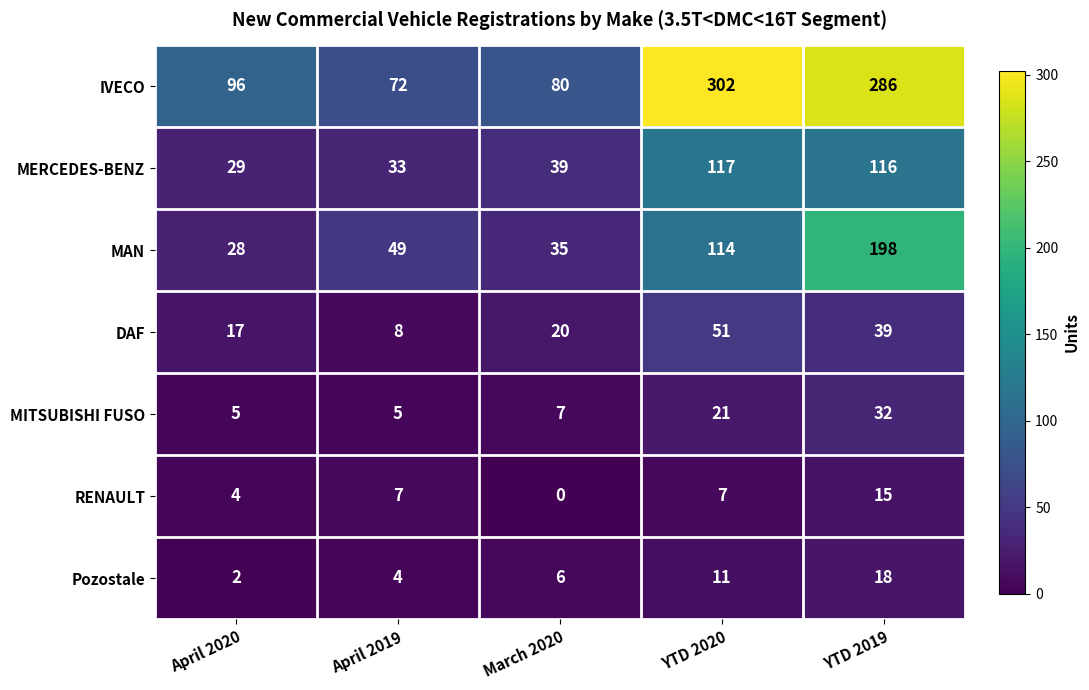

Rank the series at YTD 2020 from highest to lowest value.

IVECO, MERCEDES-BENZ, MAN, DAF, MITSUBISHI FUSO, Pozostale, RENAULT